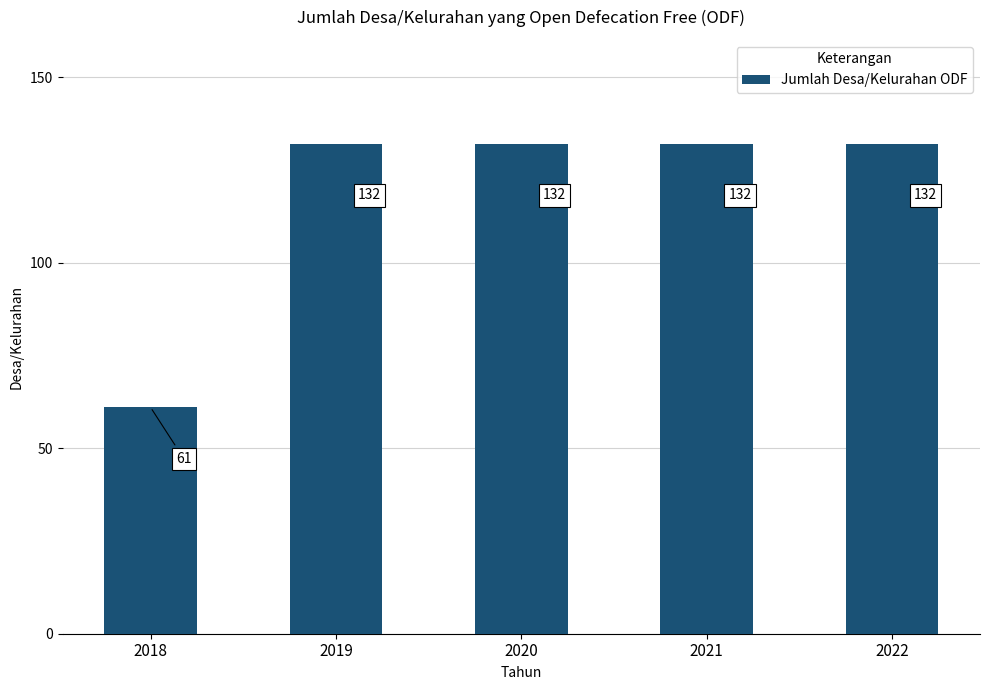

What is the difference between the maximum and minimum values?

71